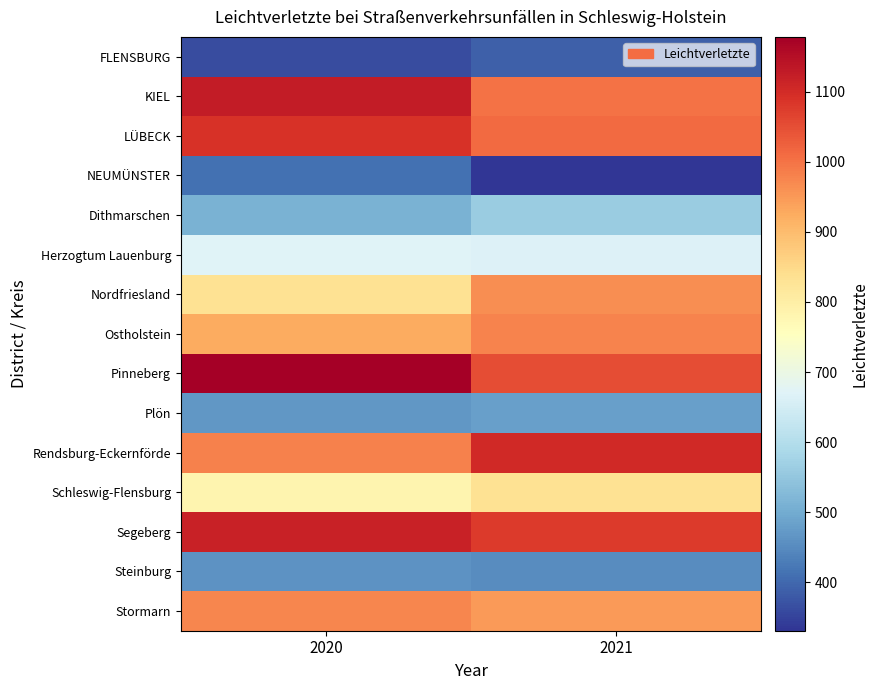

Reading right to left, list all the values displayed in this chart.

FLENSBURG: 2021=388	2020=361
KIEL: 2021=1000	2020=1126
LÜBECK: 2021=1011	2020=1089
NEUMÜNSTER: 2021=331	2020=411
Dithmarschen: 2021=560	2020=511
Herzogtum Lauenburg: 2021=668	2020=670
Nordfriesland: 2021=965	2020=831
Ostholstein: 2021=977	2020=924
Pinneberg: 2021=1051	2020=1178
Plön: 2021=483	2020=468
Rendsburg-Eckernförde: 2021=1103	2020=980
Schleswig-Flensburg: 2021=831	2020=784
Segeberg: 2021=1077	2020=1118
Steinburg: 2021=451	2020=461
Stormarn: 2021=948	2020=976